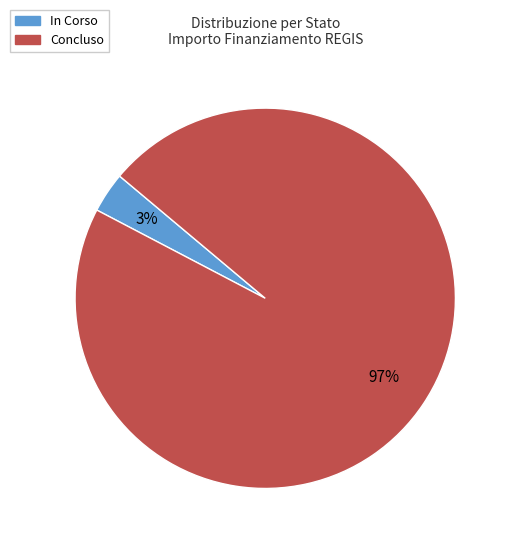

Is there a majority slice in this chart?

Yes